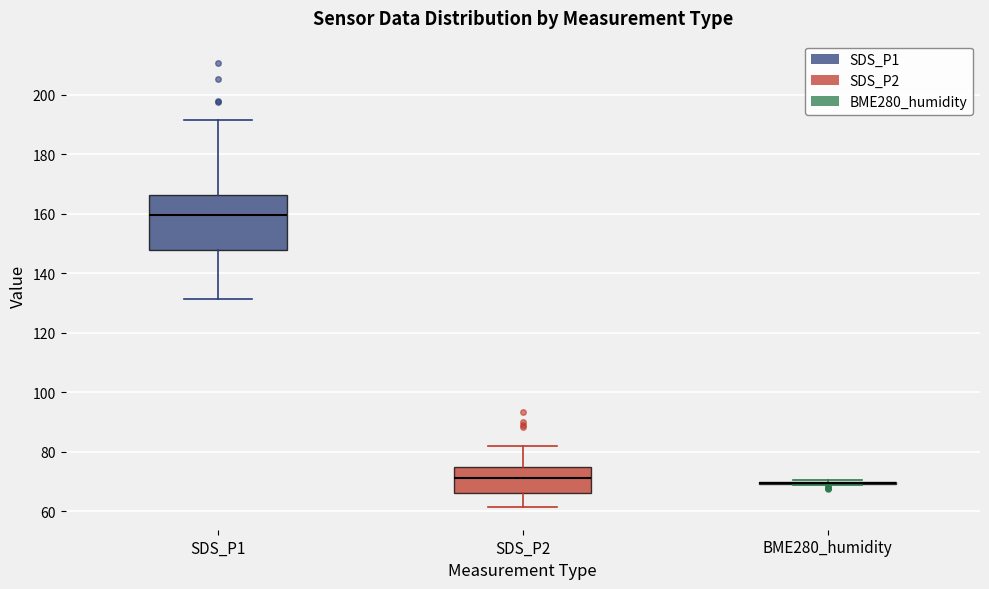

Which box is the tallest, from its lower edge to its upper edge?

SDS_P1